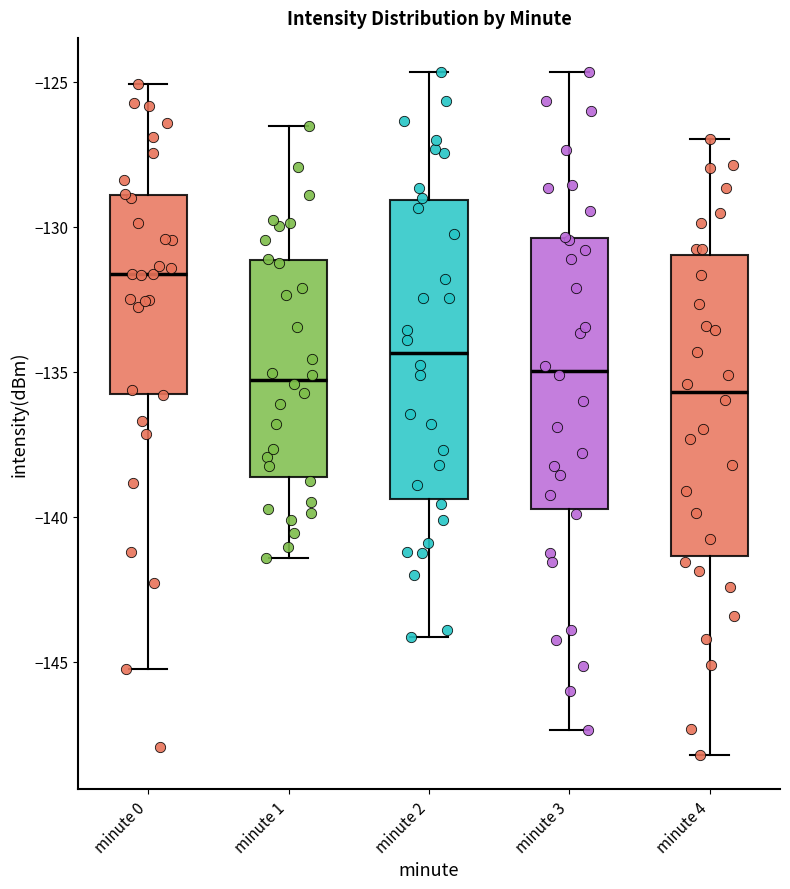

Reading left to right, transcribe this box plot: for each box, give where its median line is, the range the box spans, and where its two whiskers end, as read against the y-axis. The values are not printed on the chart, so give them approximately, as read against the axis.

minute 0: median -131.5, box -136.0 to -129.0, whiskers -145.0 to -125.0
minute 1: median -135.5, box -138.5 to -131.0, whiskers -141.5 to -126.5
minute 2: median -134.5, box -139.5 to -129.0, whiskers -144.0 to -124.5
minute 3: median -135.0, box -139.5 to -130.5, whiskers -147.5 to -124.5
minute 4: median -135.5, box -141.5 to -131.0, whiskers -148.0 to -127.0